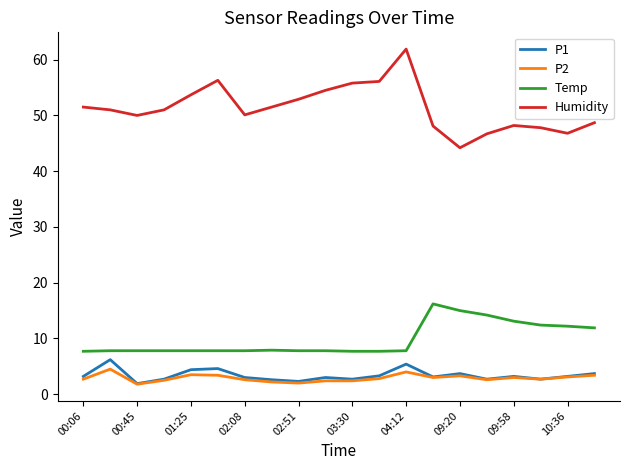

Which series has the largest range (max minus min)?

Humidity